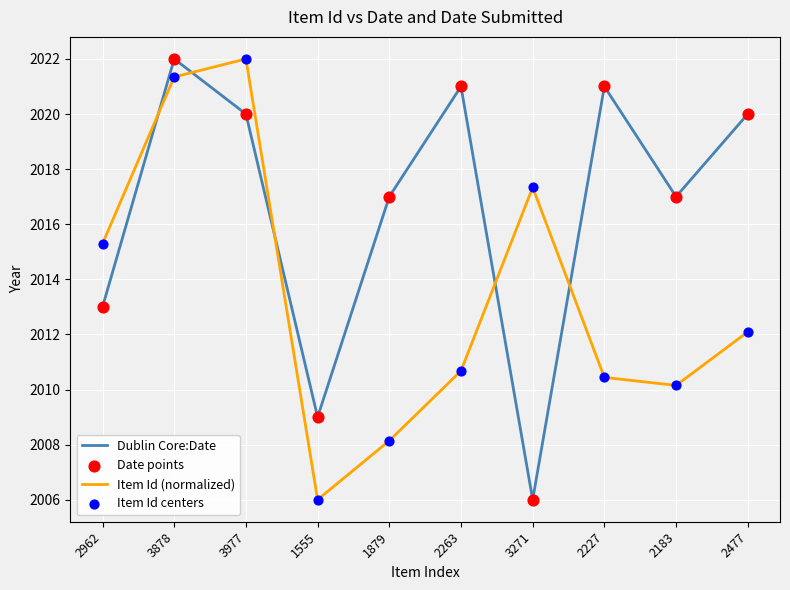

What is the total value across all series at 2962?

4028.3